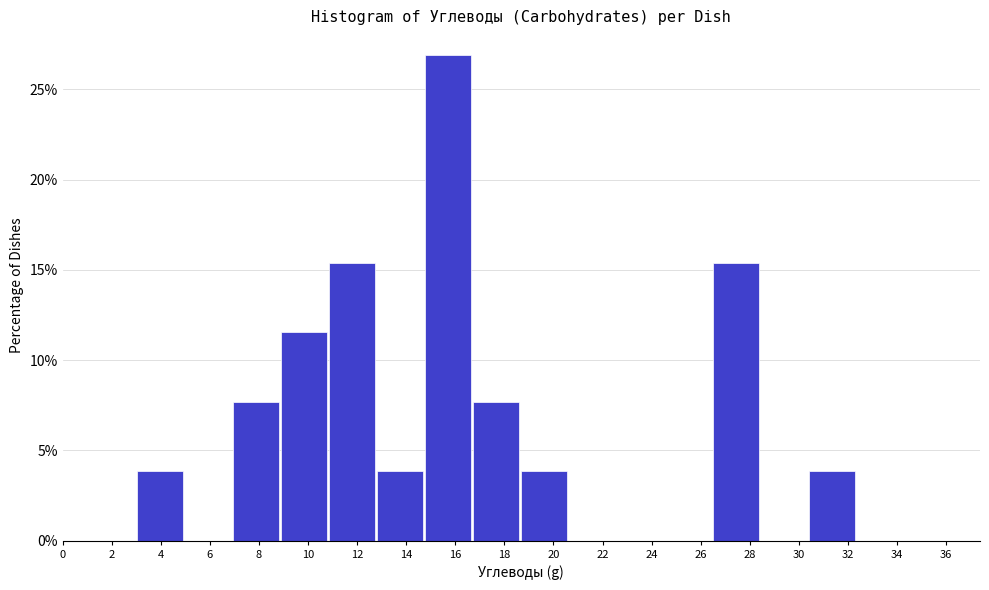

What is the height of the bar covering 30.4 to 32.4 on the x-axis? Neither the bar edges nor the heights are printed on the chart, so give them approximately, as read against the axes.

4.0